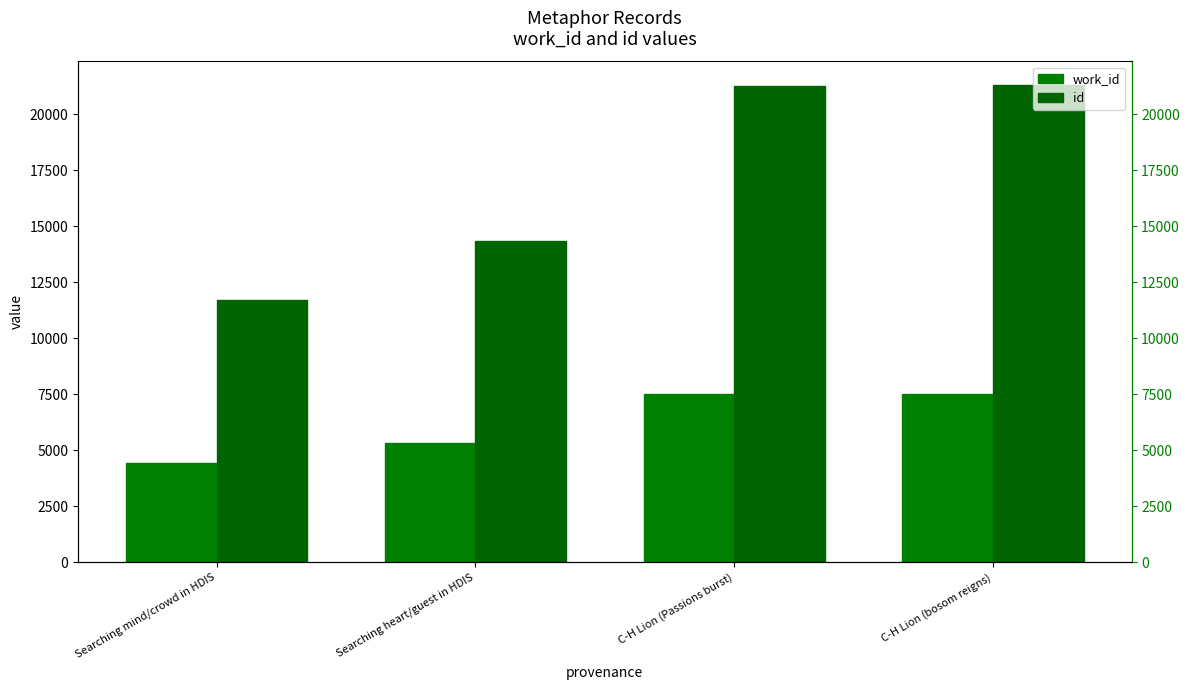

Reading left to right, transcribe all the data shown in this chart.

work_id: Searching mind/crowd in HDIS=4435	Searching heart/guest in HDIS=5331	C-H Lion (Passions burst)=7490	C-H Lion (bosom reigns)=7492
id: Searching mind/crowd in HDIS=11684	Searching heart/guest in HDIS=14331	C-H Lion (Passions burst)=21254	C-H Lion (bosom reigns)=21284